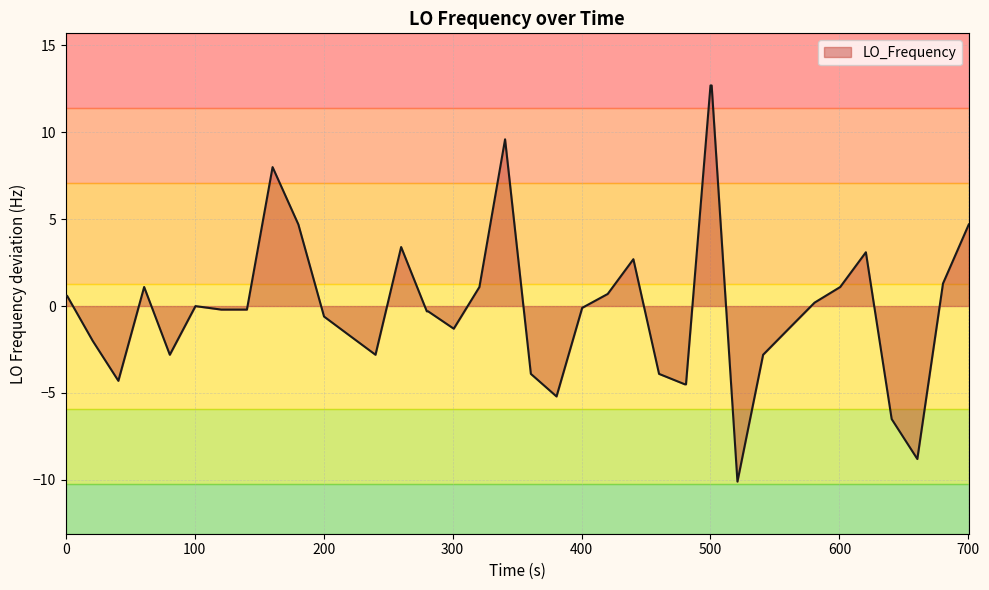

What is the maximum value shown in the chart?

12.7